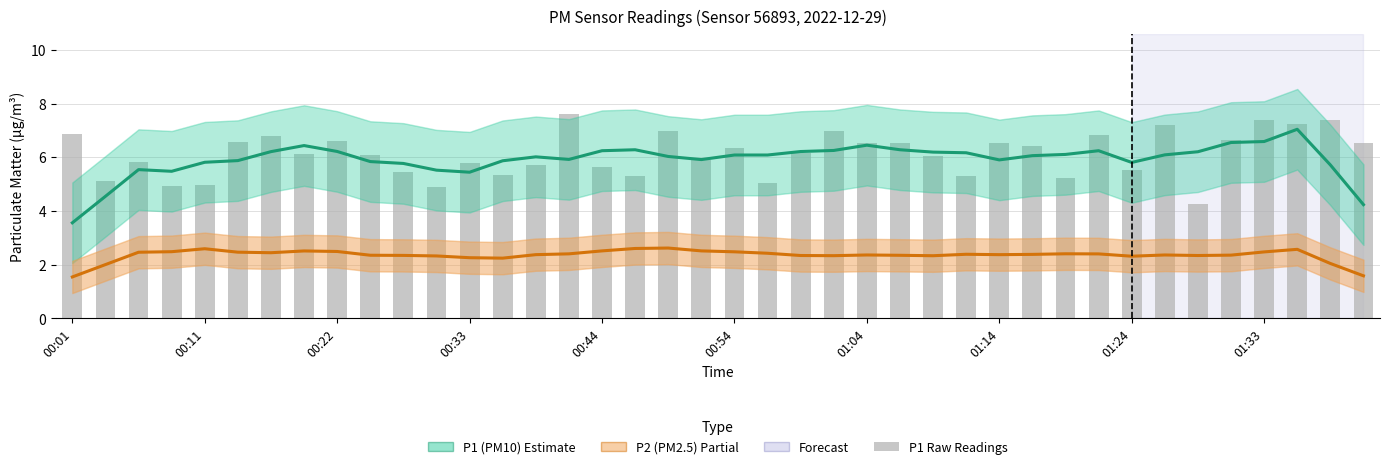

What is the sum of all P1 (PM10) Estimate values?

236.8